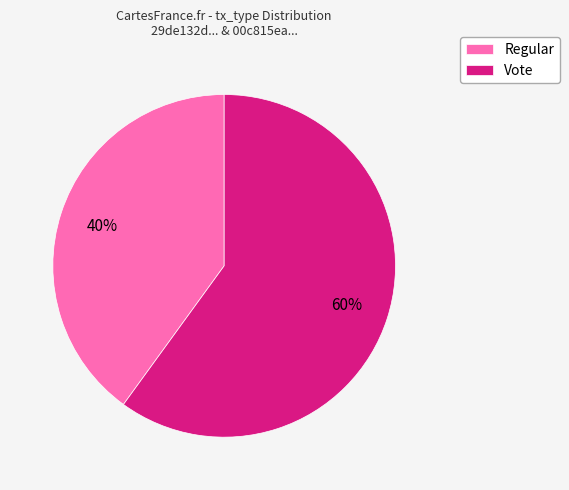

Combined, do Regular and Vote account for over 50%?

Yes